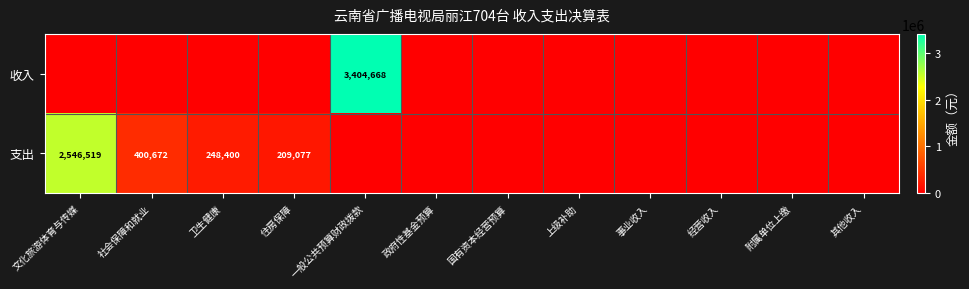

What is the maximum value shown in the chart?

3404668.3